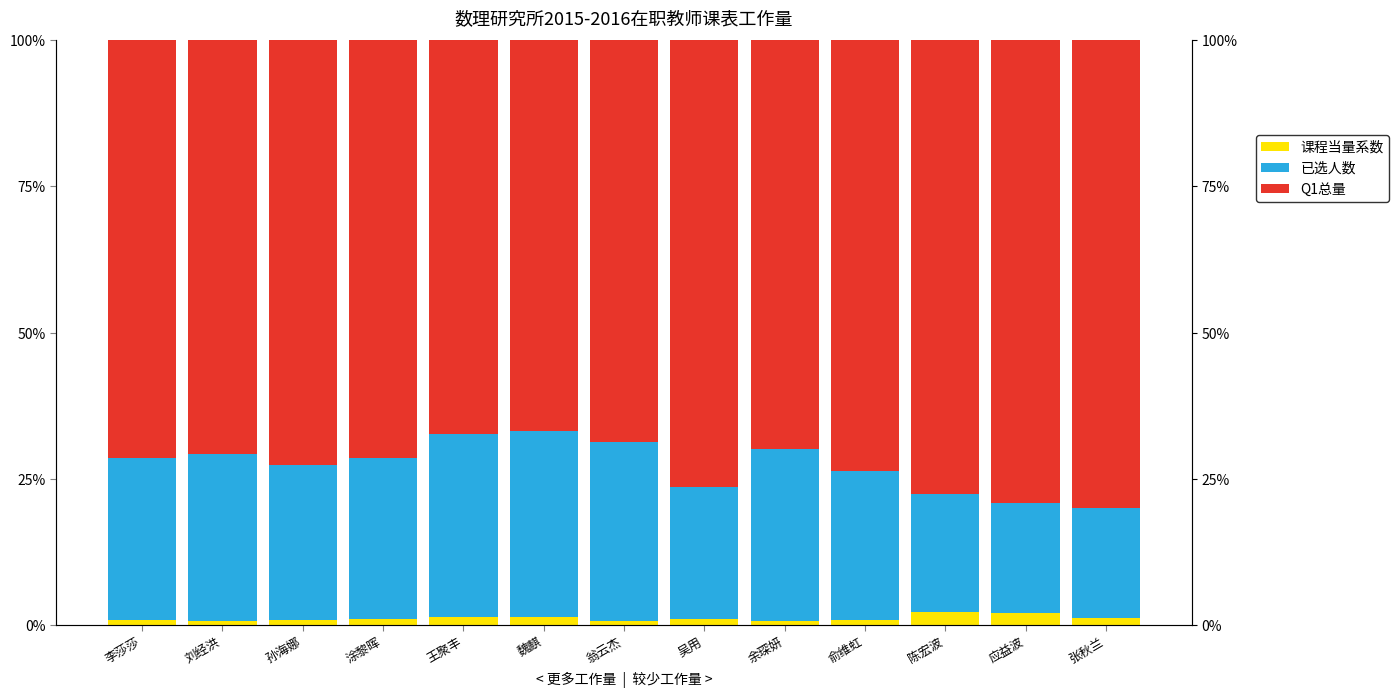

True or false: 课程当量系数 has a value of 2.3 at 魏麒.

False